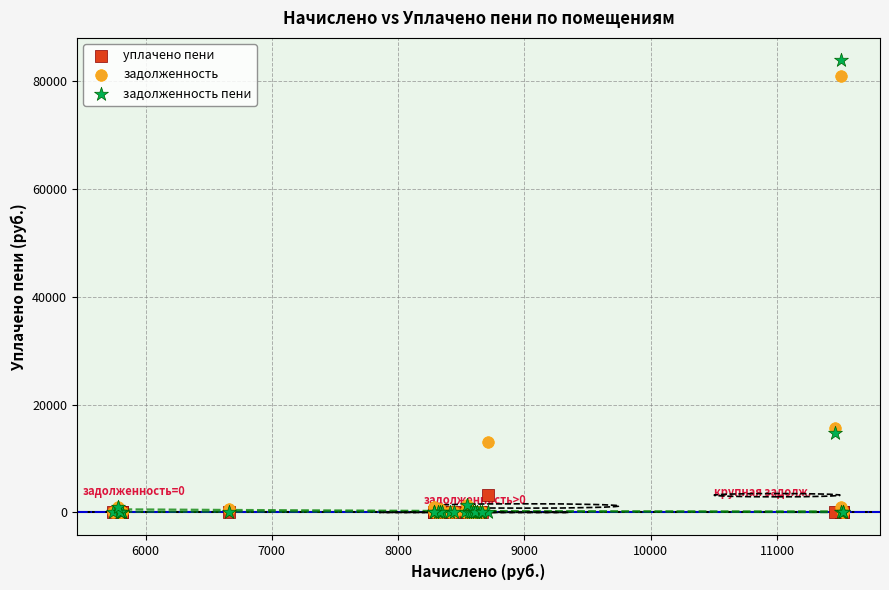

In the задолженность пени series, what Y value is closest to 41889?

14723.3